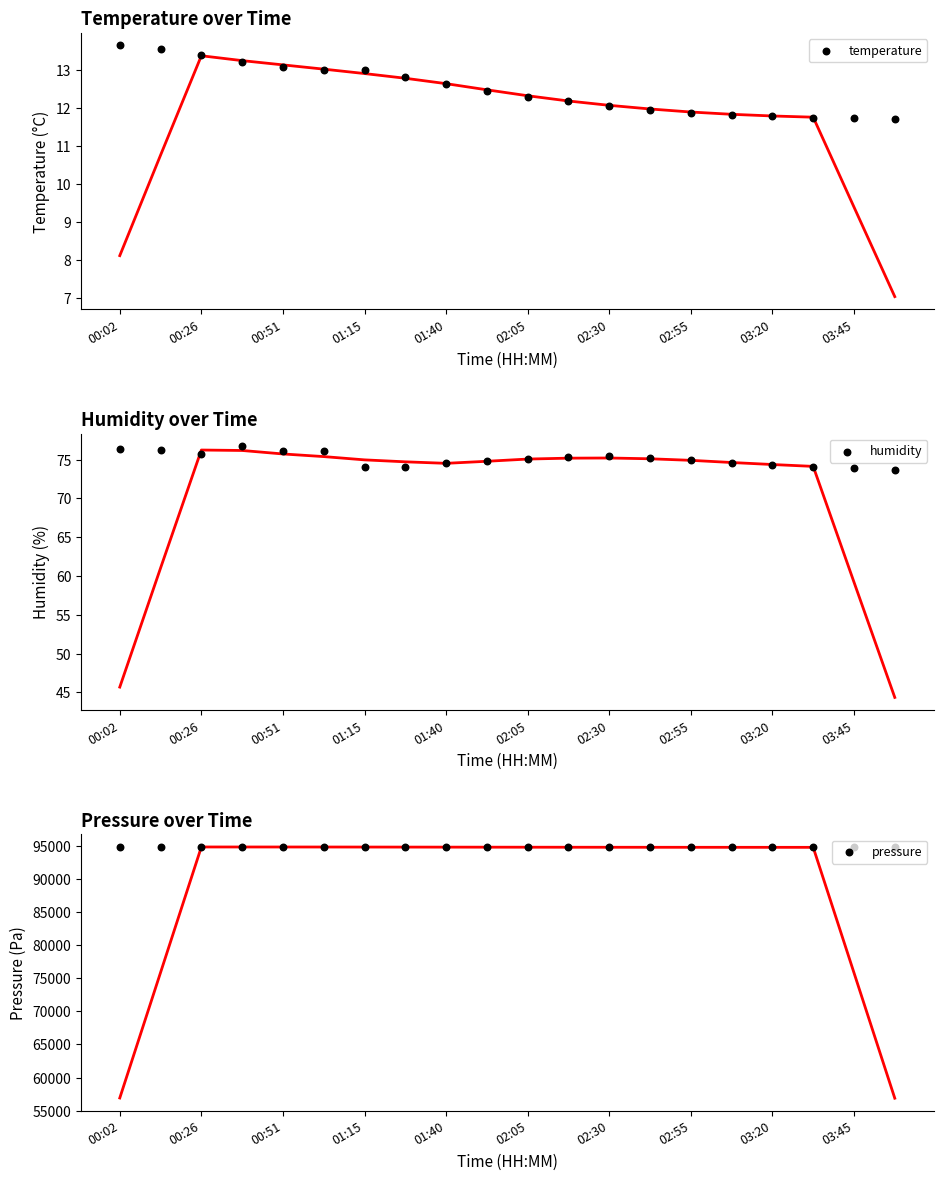

Which series reaches the minimum Y coordinate?

temperature